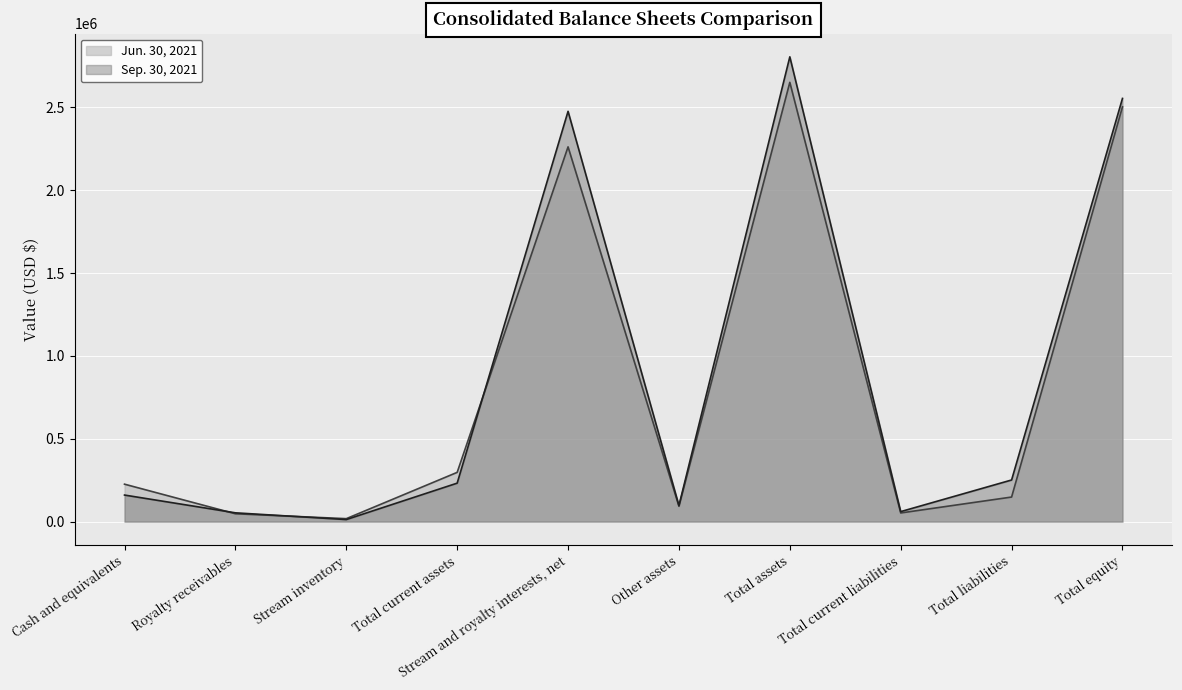

At which category does Sep. 30, 2021 reach its first local peak?

Stream and royalty interests, net